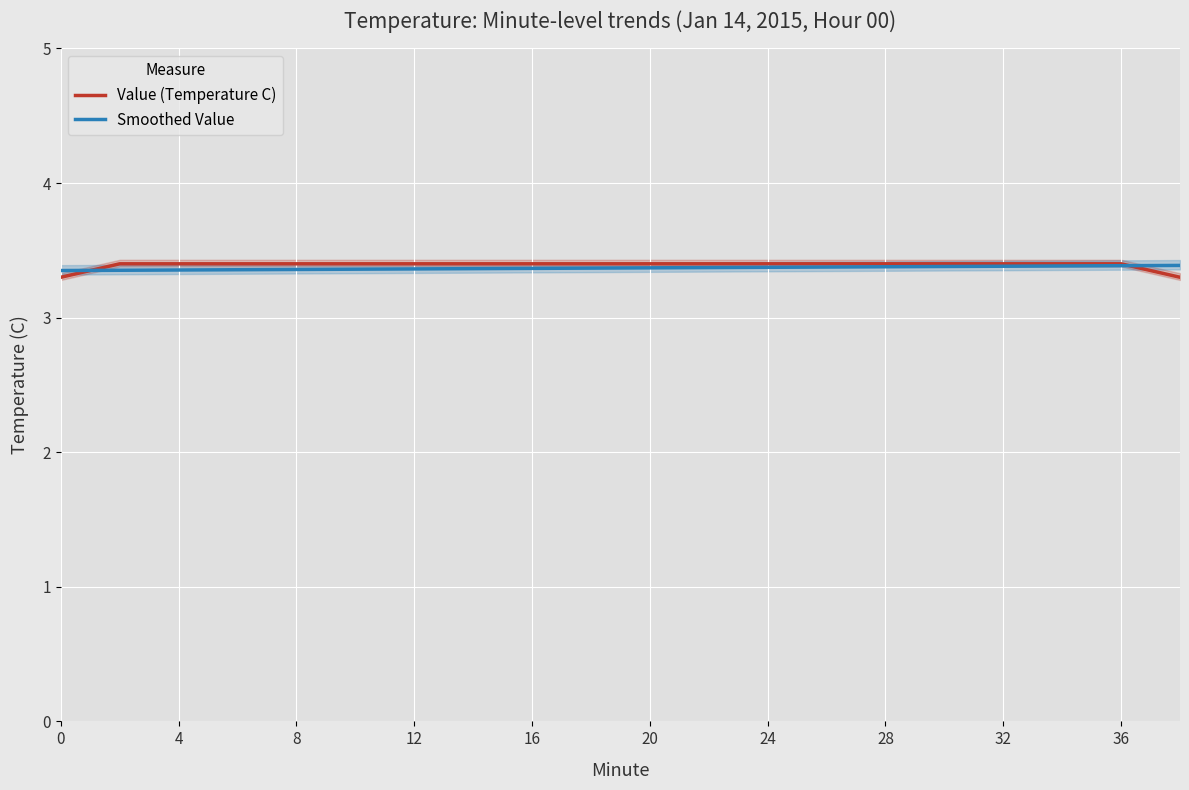

List the series in order of their overall mean, highest first.

Value (Temperature C), Smoothed Value